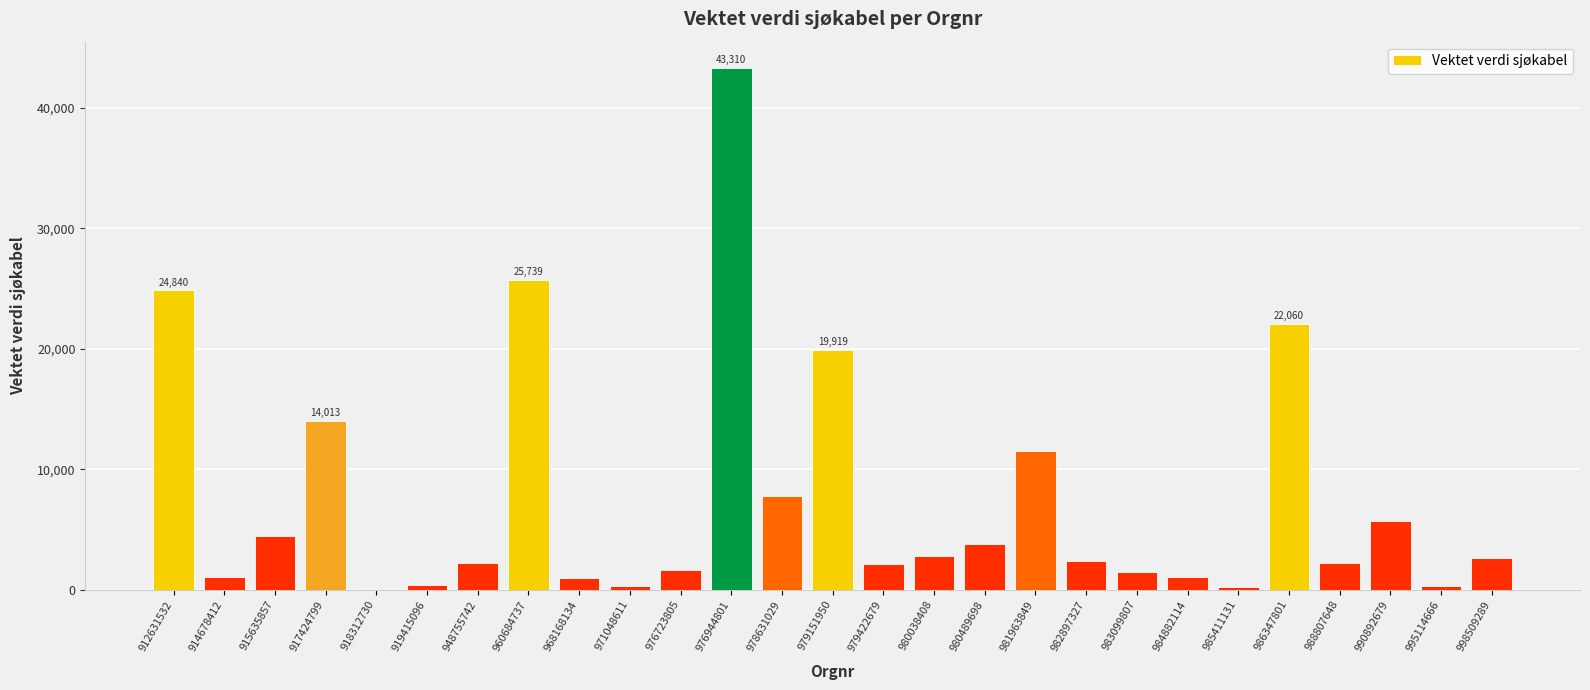

What is the maximum value shown in the chart?

43310.4